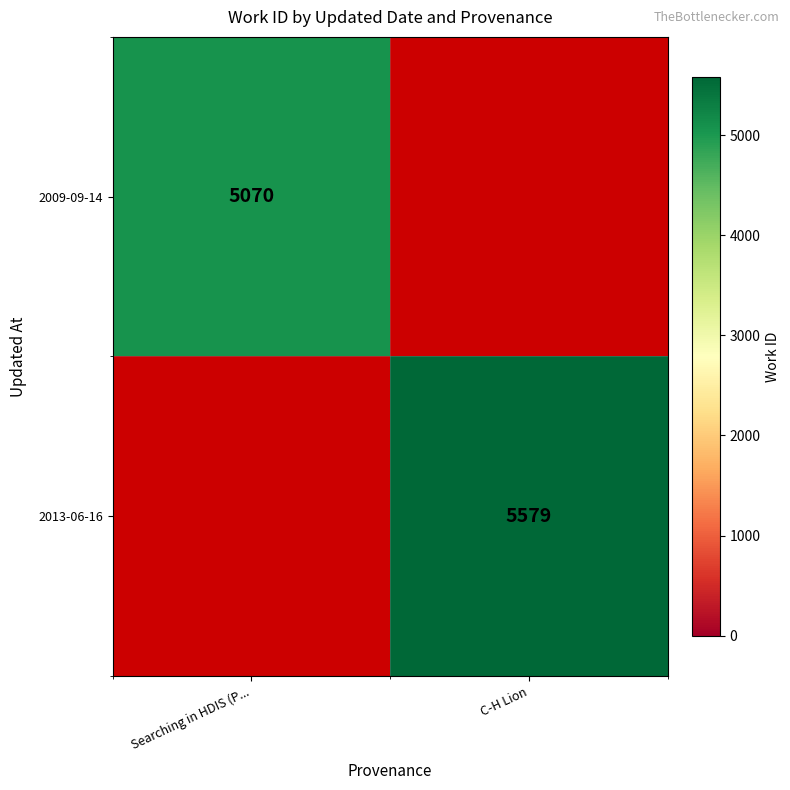

Is the value of 2009-09-14 at Searching in HDIS (P... greater than the value of 2013-06-16 at C-H Lion?

No